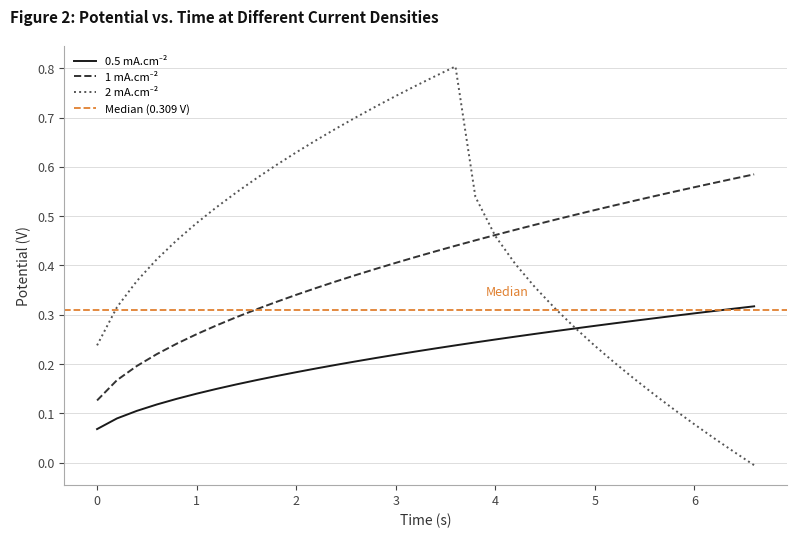

At 6.4, list the series in order from largest to smallest.

1 mA.cm⁻², 0.5 mA.cm⁻², 2 mA.cm⁻²